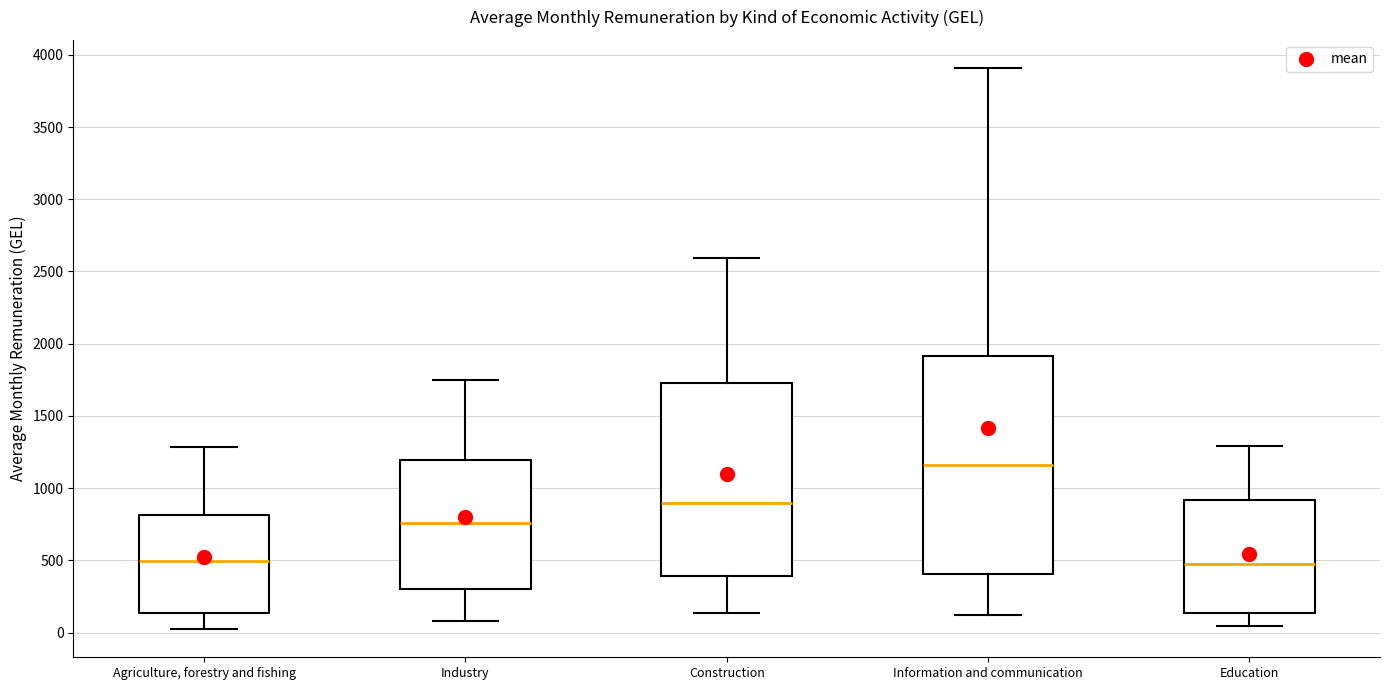

Which box's median line is the highest?

Information and communication